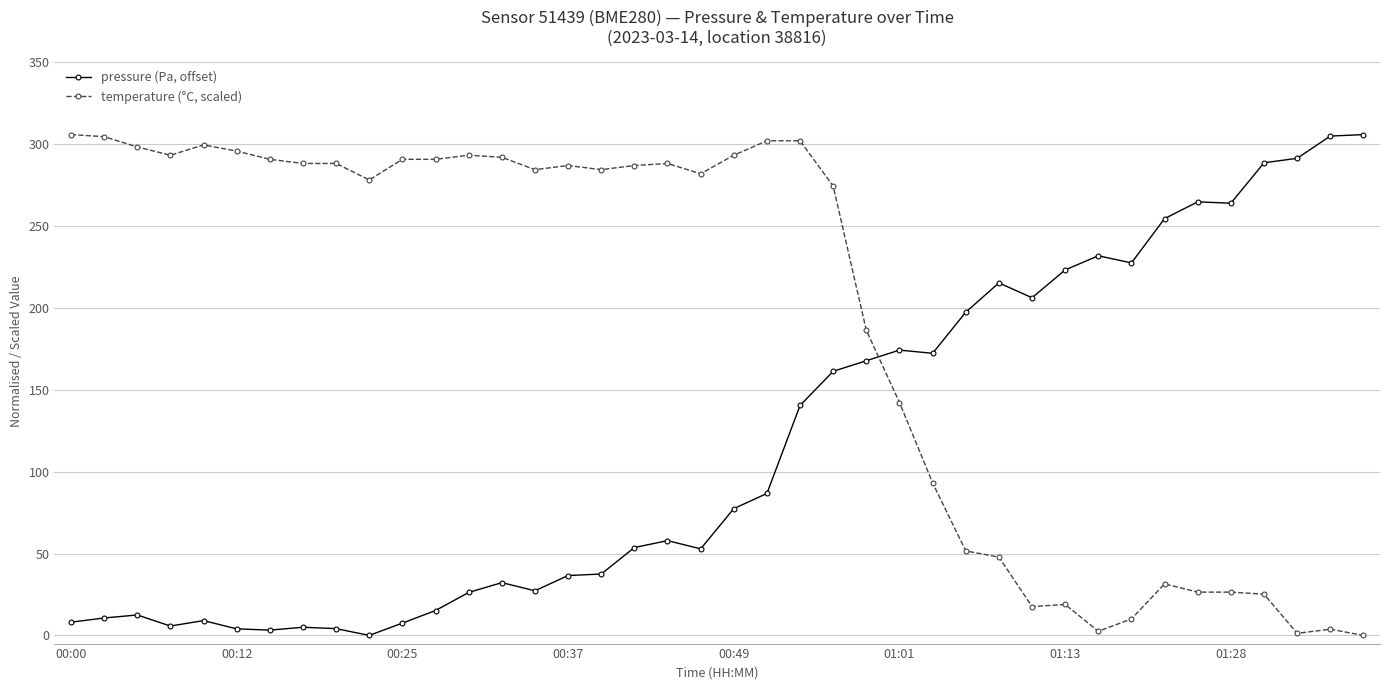

What is the value of the temperature (°C, scaled) point at the 6th from the left?

295.7